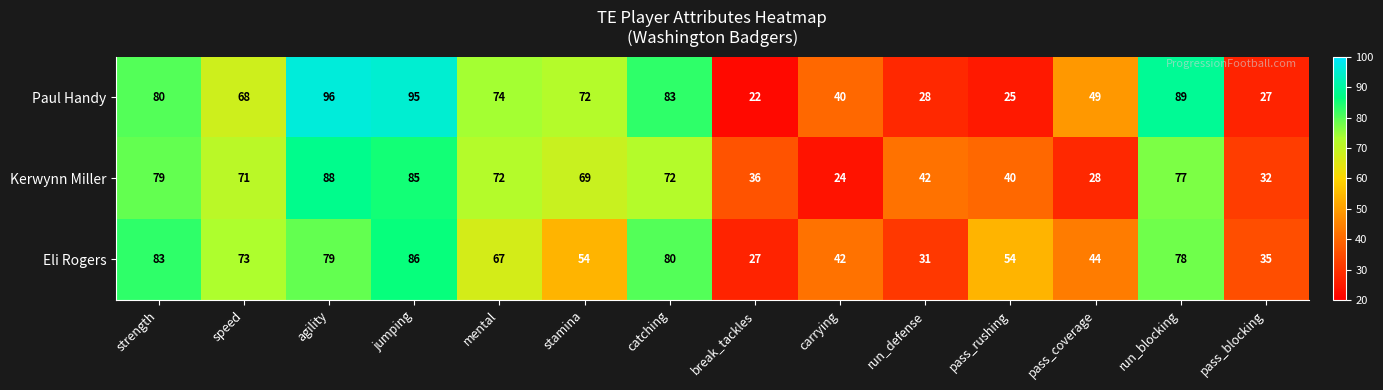

What is the difference between the maximum and second lowest values in the Paul Handy series?

71